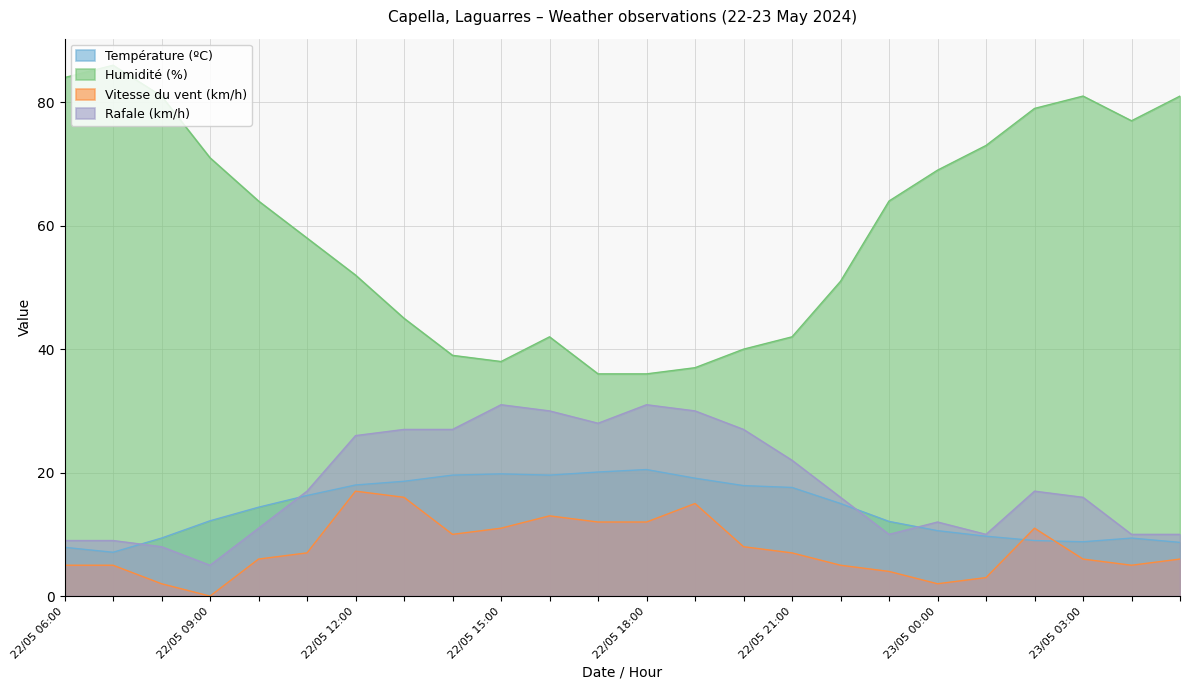

True or false: Rafale (km/h) has a value of 9.0 at 22/05 09:00.

True